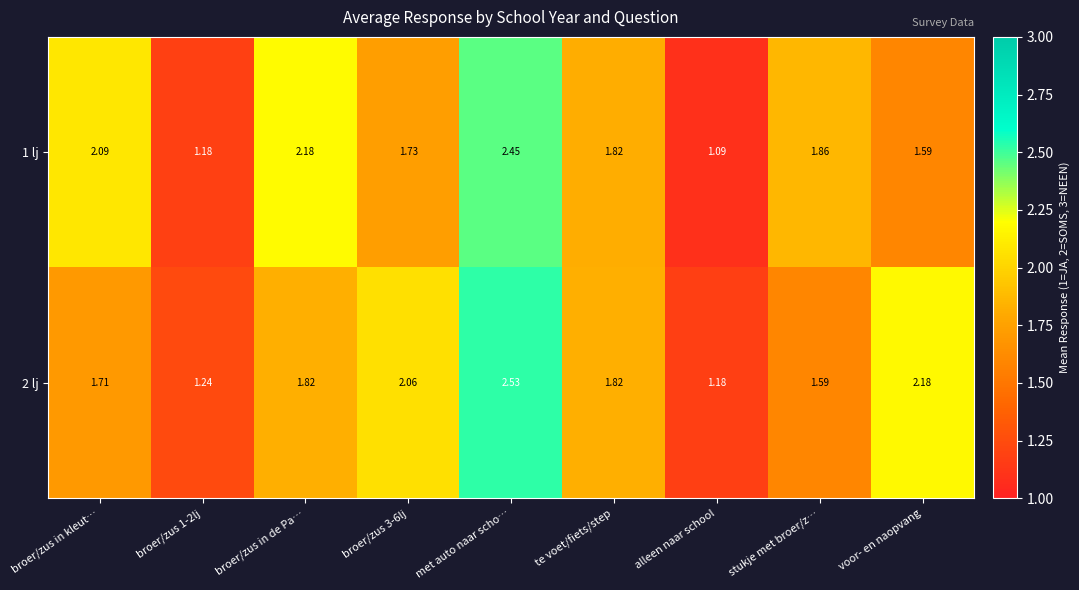

Which series changed the most between te voet/fiets/step and voor- en naopvang?

2 lj